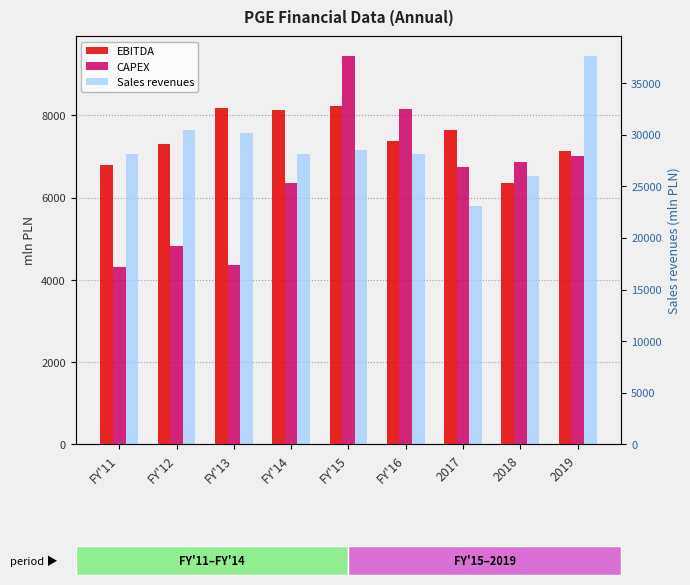

At which category is the sum across all series the highest?

2019